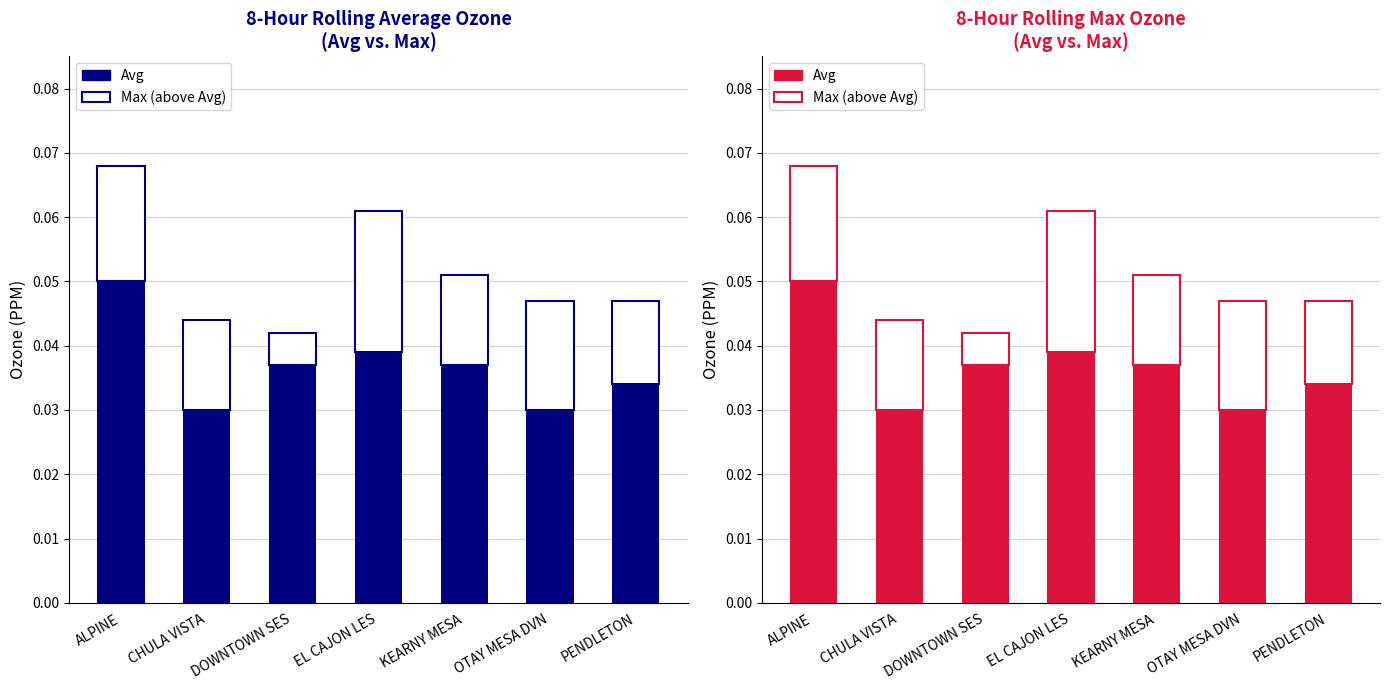

The value of Avg at KEARNY MESA is 0.1. True or false?

False